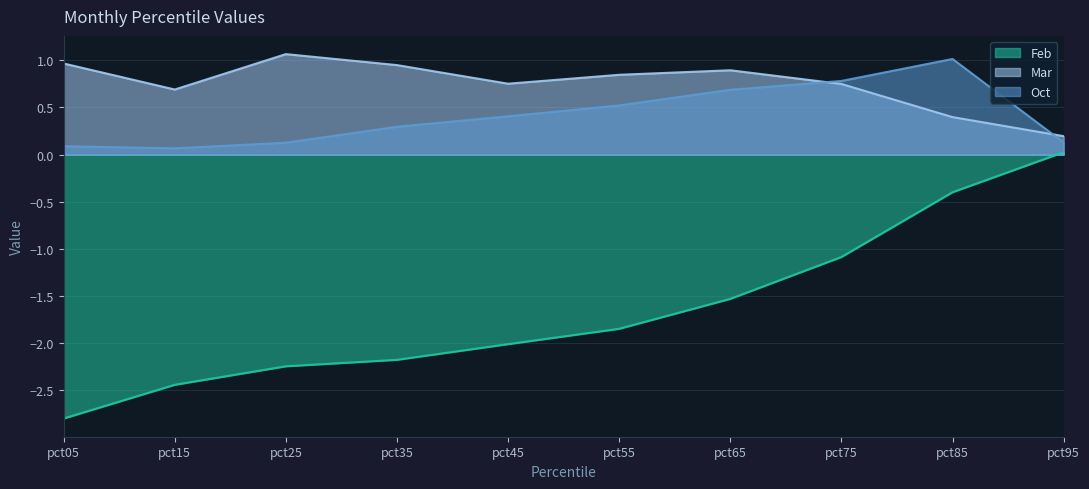

The value of Mar at pct75 is 1.1. True or false?

False